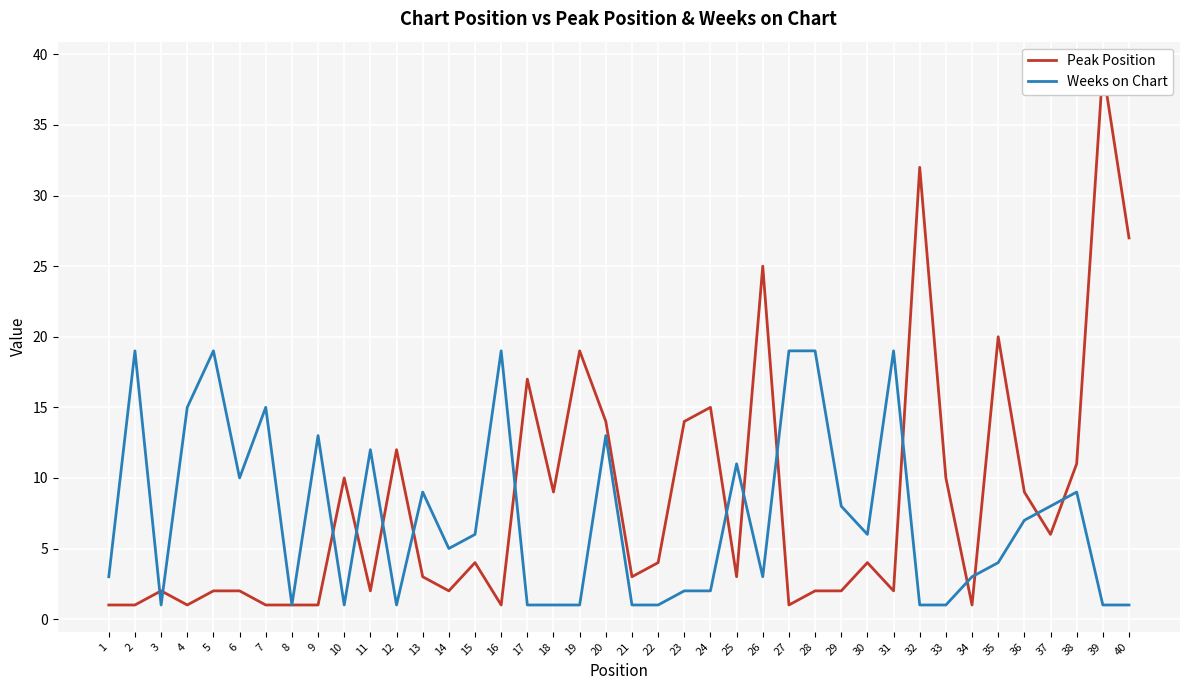

How many times do Peak Position and Weeks on Chart cross each other?

15